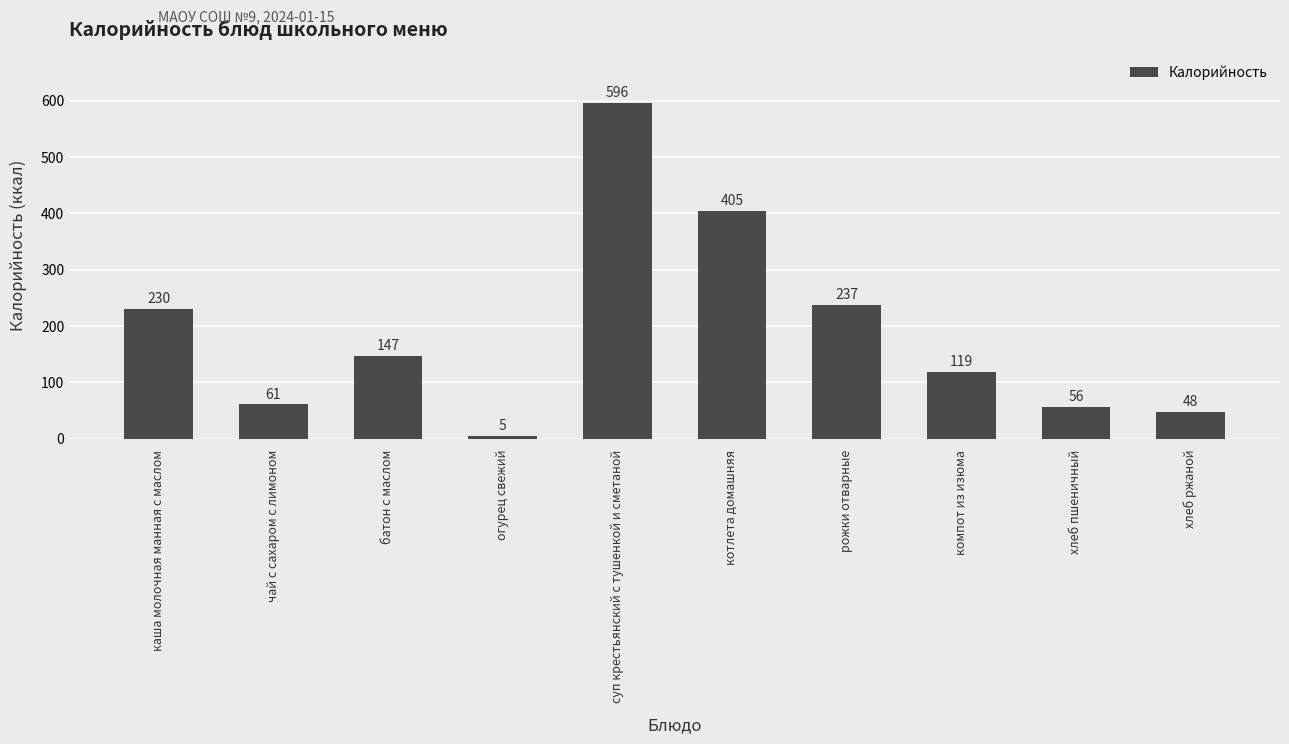

What is the difference between the maximum and minimum values?

591